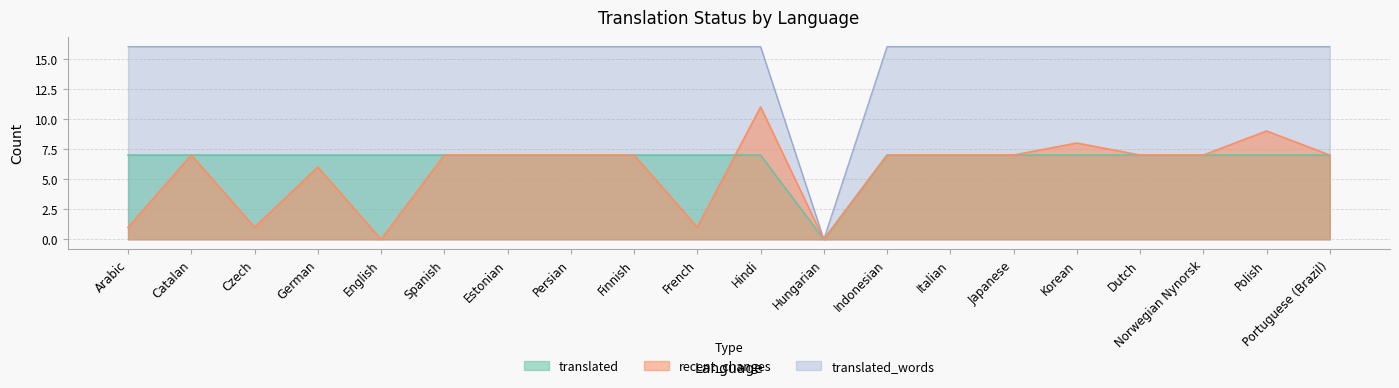

What is the value of the recent_changes point at the 4th from the left?

6